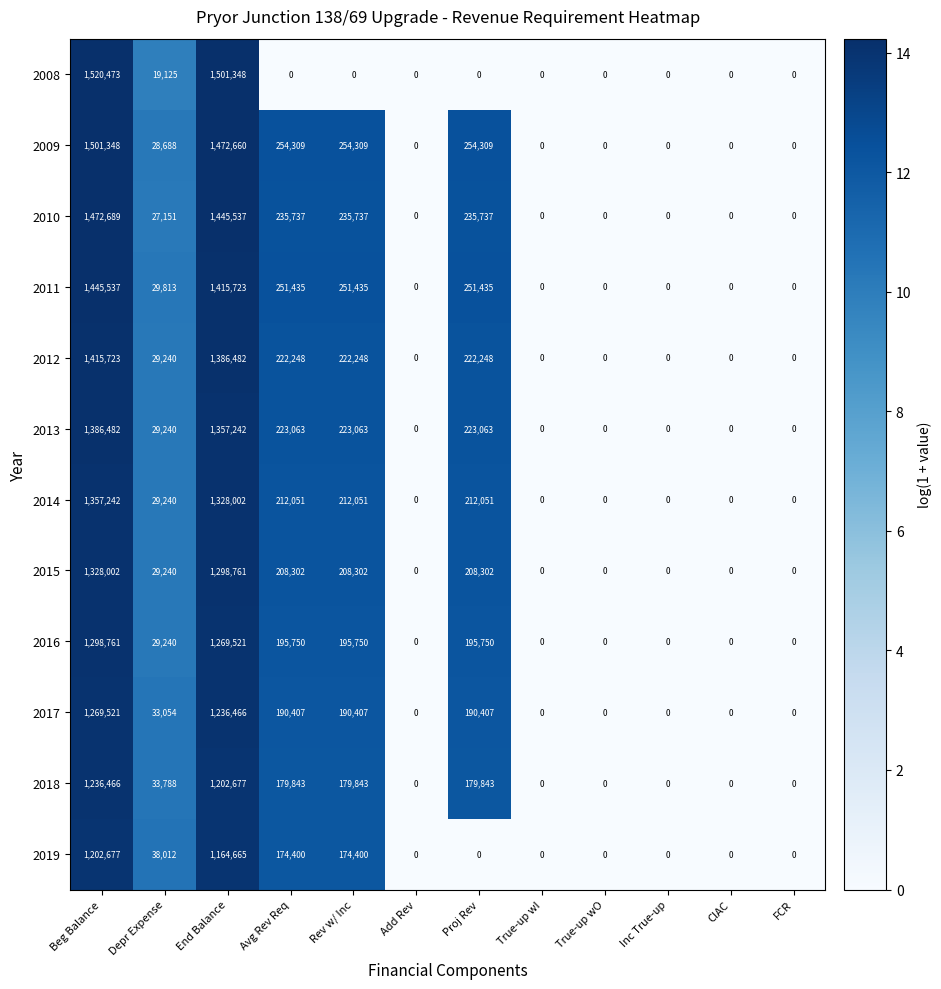

Which series changed the most between Beg Balance and Depr Expense?

2008